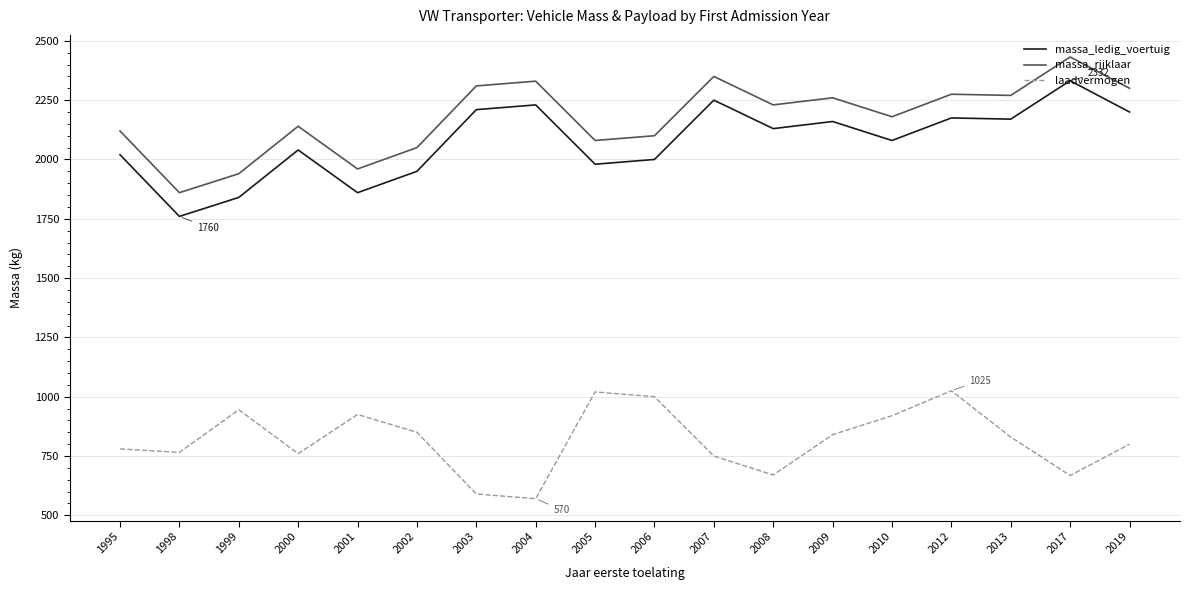

How many lines are shown in the chart?

3